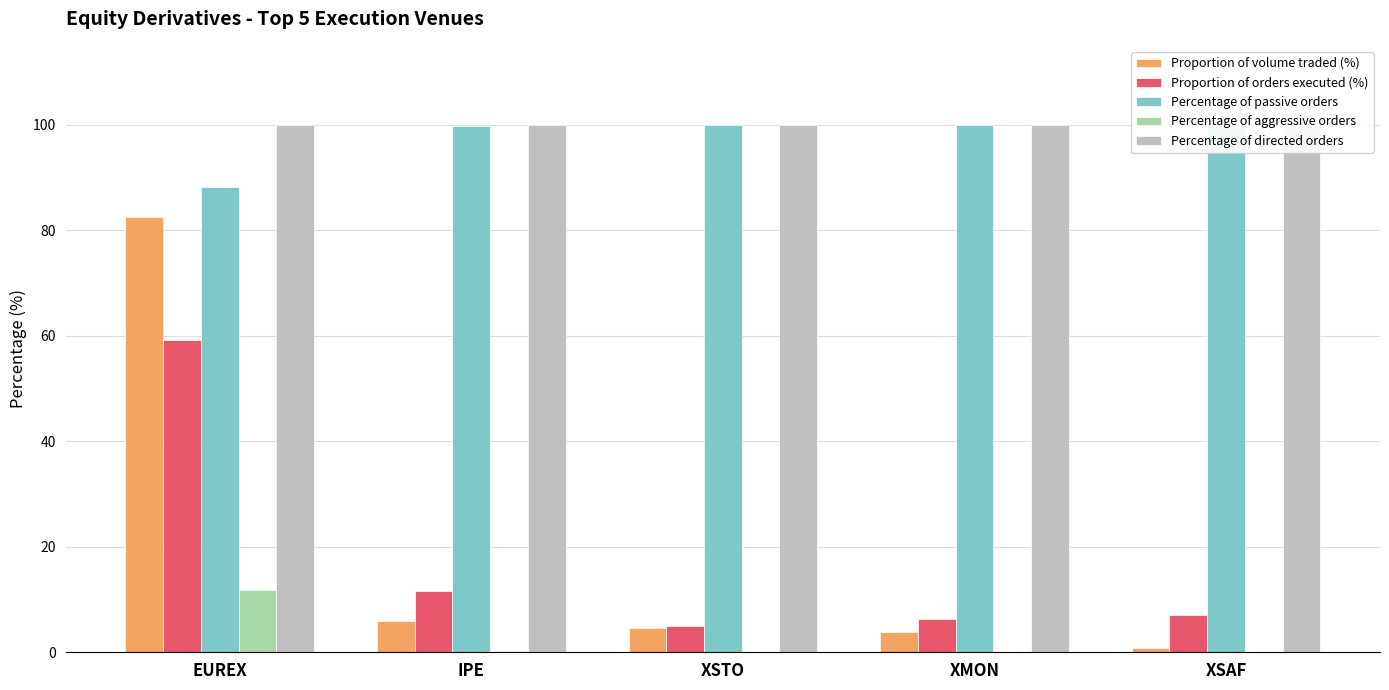

At how many categories does at least one series exceed 60?

5